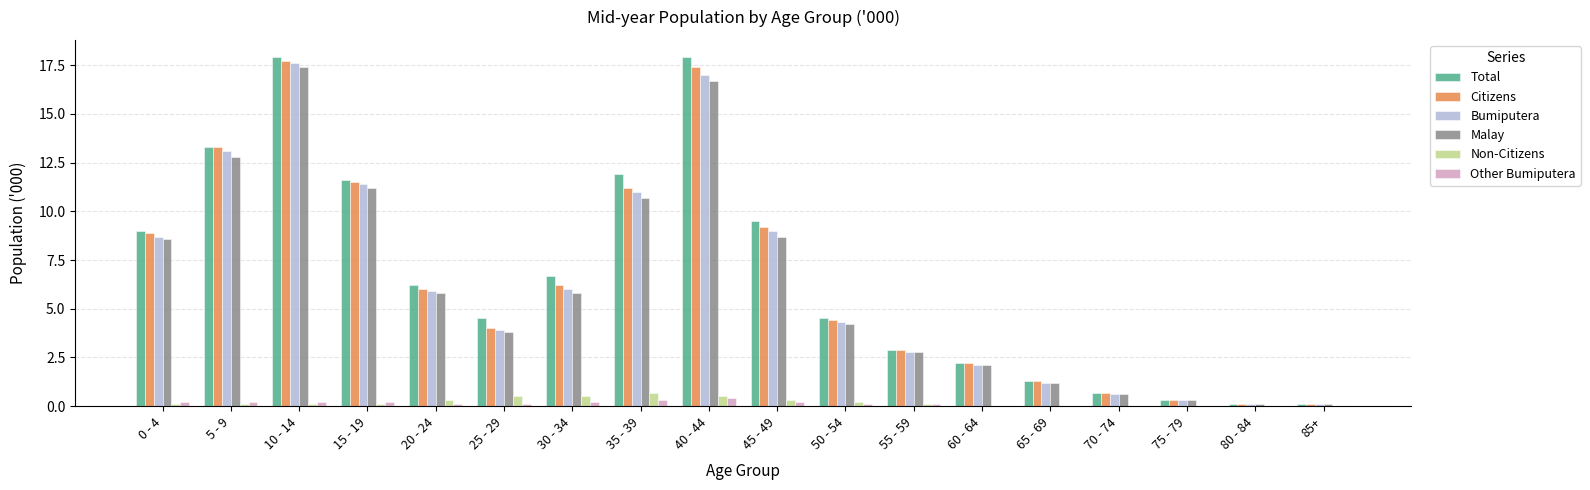

How many series are shown in this chart?

6